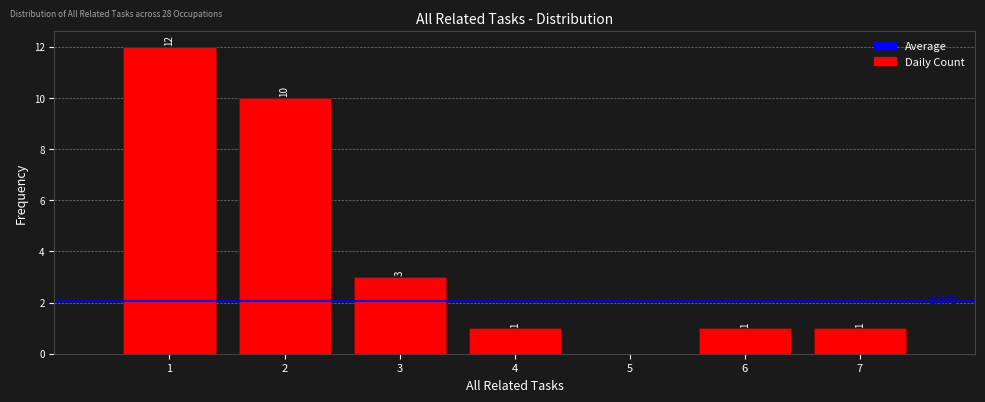

Which range on the x-axis has the tallest bar?

0.5 to 1.5